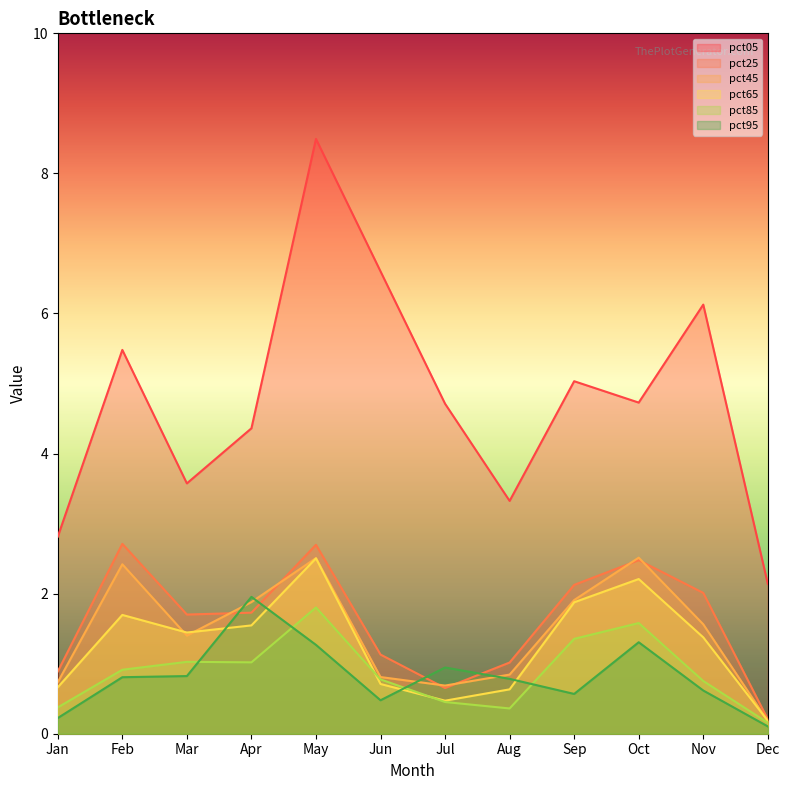

How many interior local valleys does the pct05 series have?

3